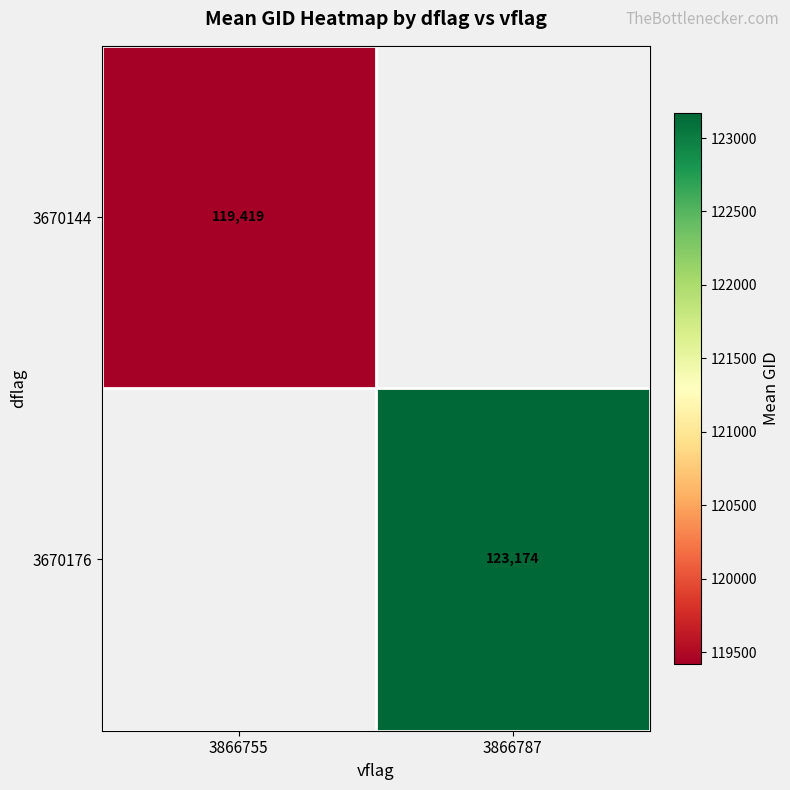

At which category does the chart reach its peak across all series?

3866787